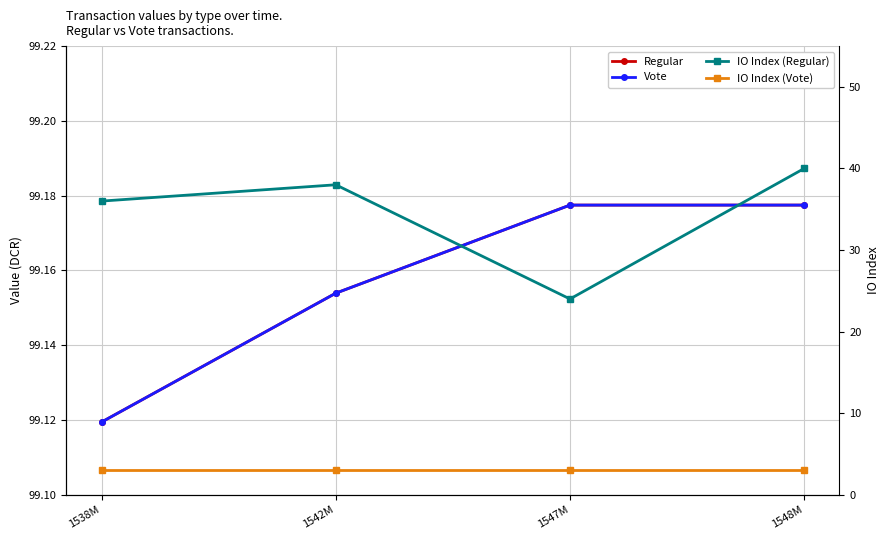

What is the lowest value of the Vote series?

99.1